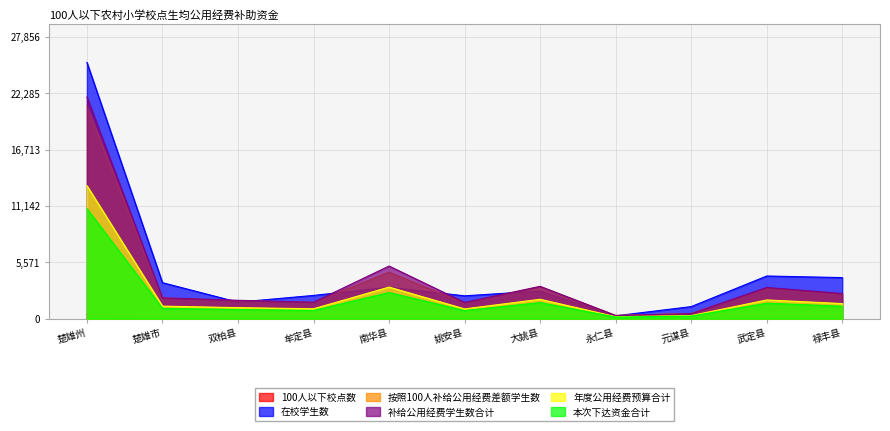

Is the value of 在校学生数 at 永仁县 greater than the value of 补给公用经费学生数合计 at 武定县?

No